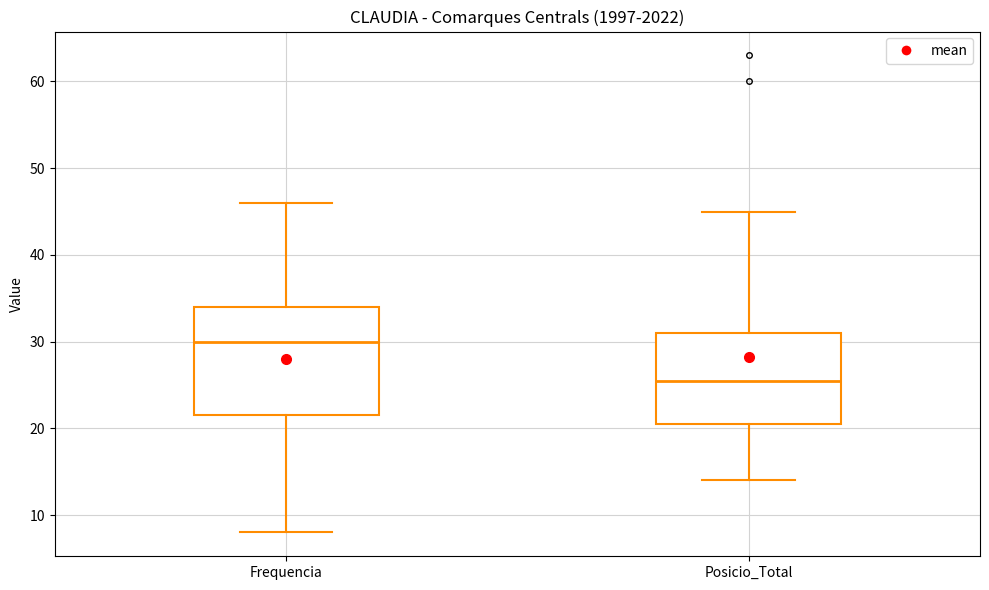

Reading left to right, read every box against the y-axis: the position of its median line, the range the box covers, and the ends of its whiskers. The values are not printed on the chart, so give them approximately, as read against the axis.

Frequencia: median 30, box 22 to 34, whiskers 8 to 46
Posicio_Total: median 26, box 21 to 31, whiskers 14 to 45